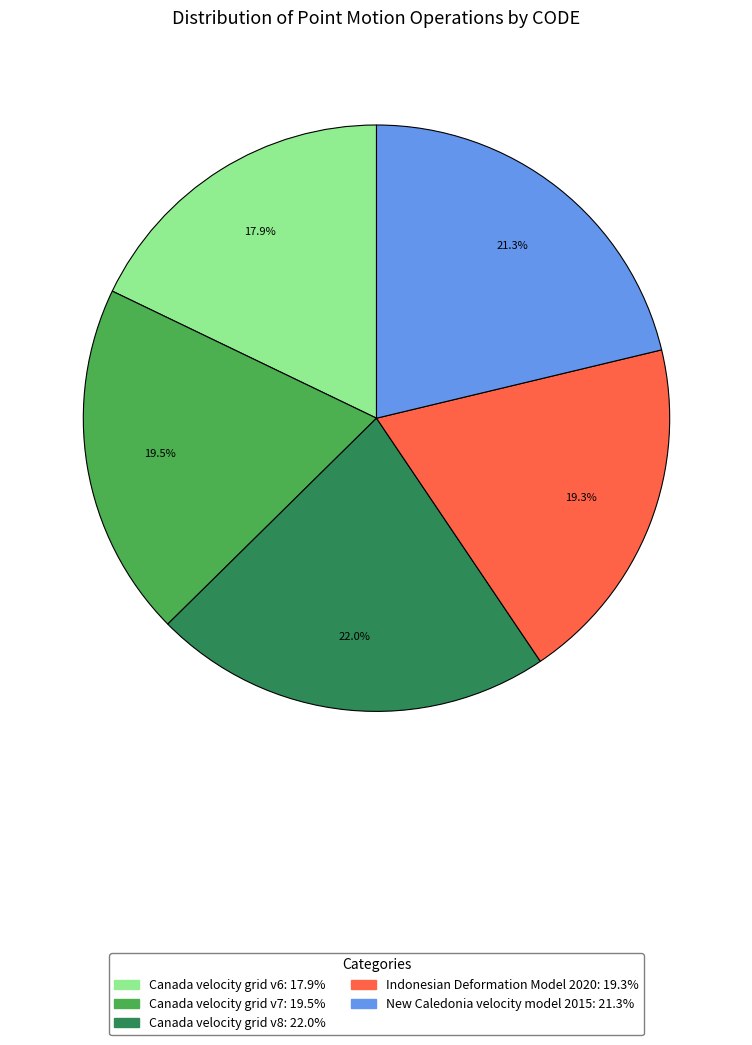

Is it true that Canada velocity grid v7 is 12% of the pie?

False